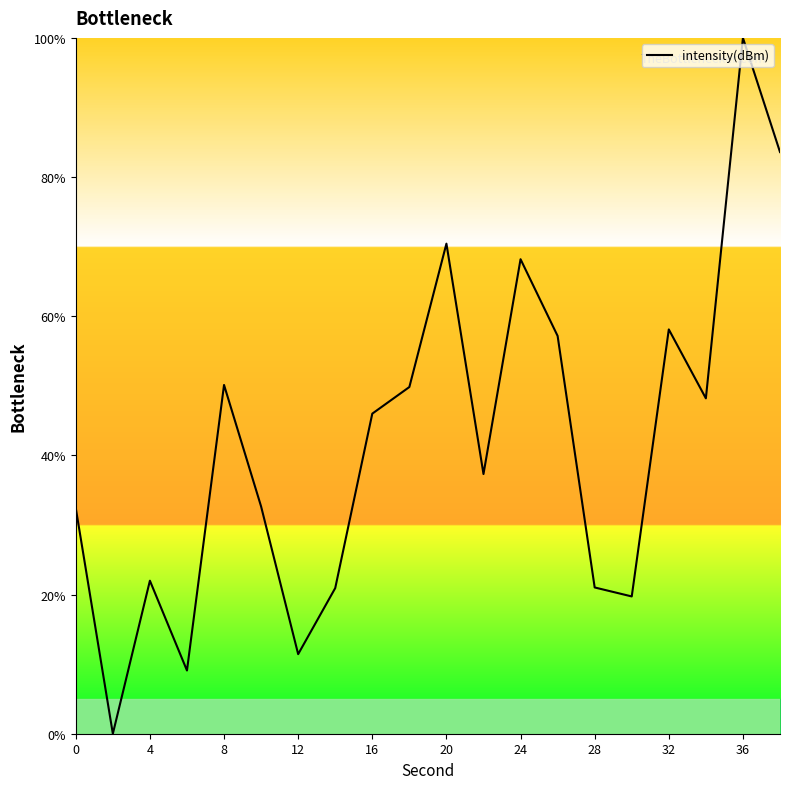

What is the greatest value displayed?

100.0